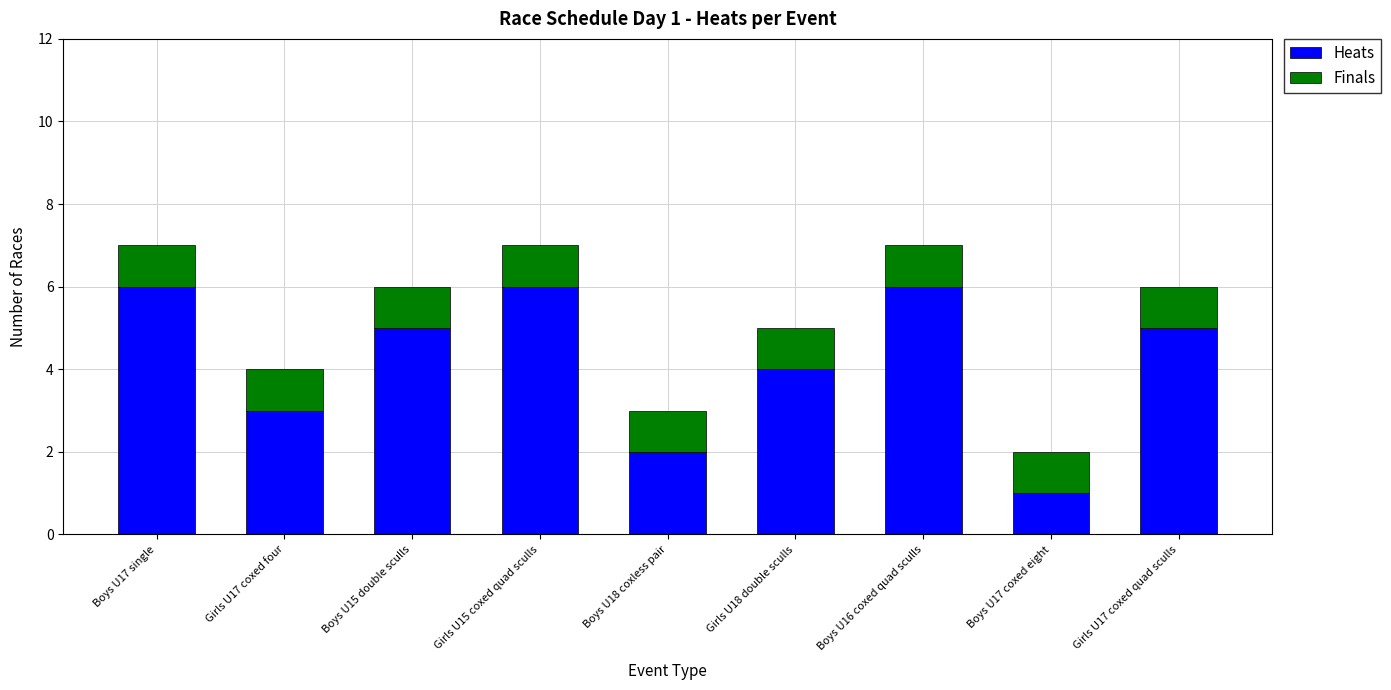

Count the Heats values in the range 3 to 6.

7